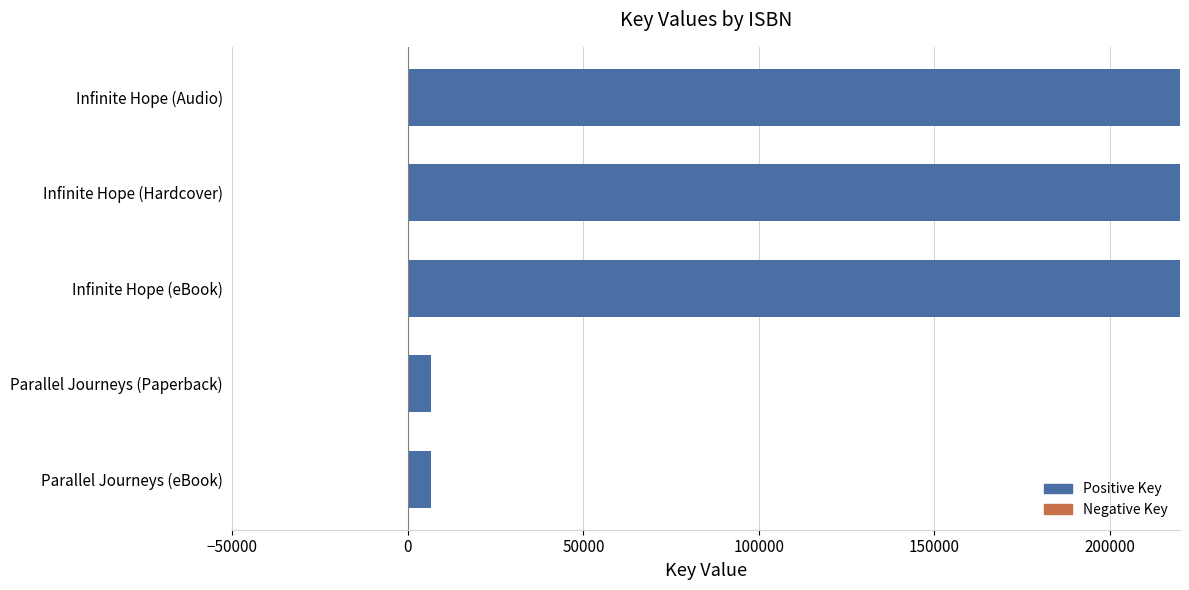

What is the smallest value displayed?

6528